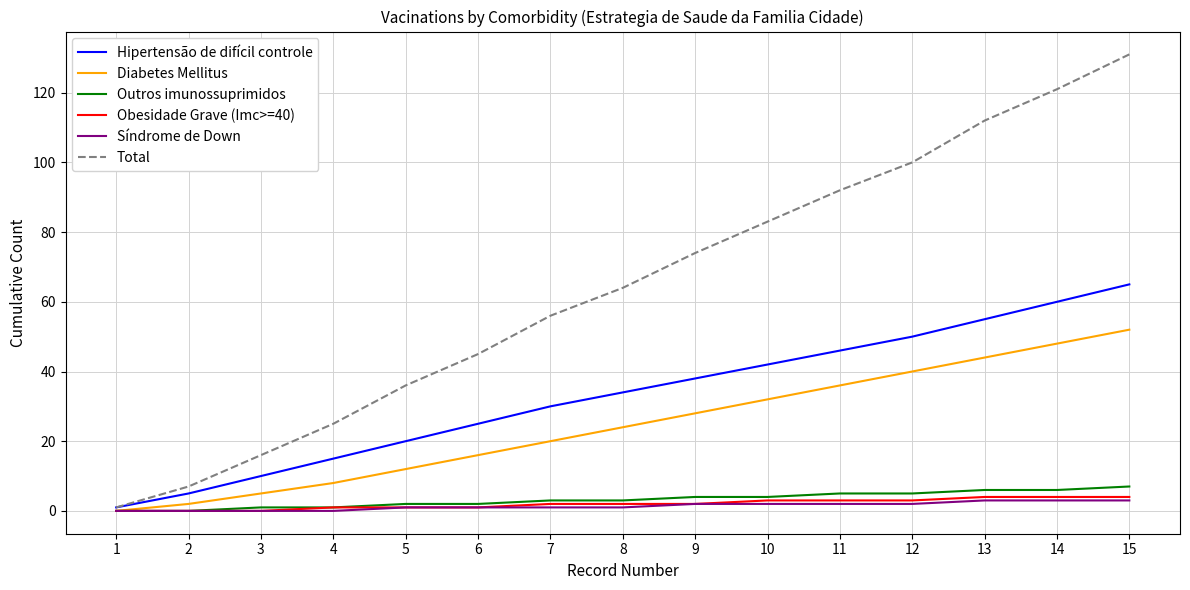

Reading left to right, what are all the values shown in this chart?

Hipertensão de difícil controle: 1=1	2=5	3=10	4=15	5=20	6=25	7=30	8=34	9=38	10=42	11=46	12=50	13=55	14=60	15=65
Diabetes Mellitus: 1=0	2=2	3=5	4=8	5=12	6=16	7=20	8=24	9=28	10=32	11=36	12=40	13=44	14=48	15=52
Outros imunossuprimidos: 1=0	2=0	3=1	4=1	5=2	6=2	7=3	8=3	9=4	10=4	11=5	12=5	13=6	14=6	15=7
Obesidade Grave (Imc>=40): 1=0	2=0	3=0	4=1	5=1	6=1	7=2	8=2	9=2	10=3	11=3	12=3	13=4	14=4	15=4
Síndrome de Down: 1=0	2=0	3=0	4=0	5=1	6=1	7=1	8=1	9=2	10=2	11=2	12=2	13=3	14=3	15=3
Total: 1=1	2=7	3=16	4=25	5=36	6=45	7=56	8=64	9=74	10=83	11=92	12=100	13=112	14=121	15=131